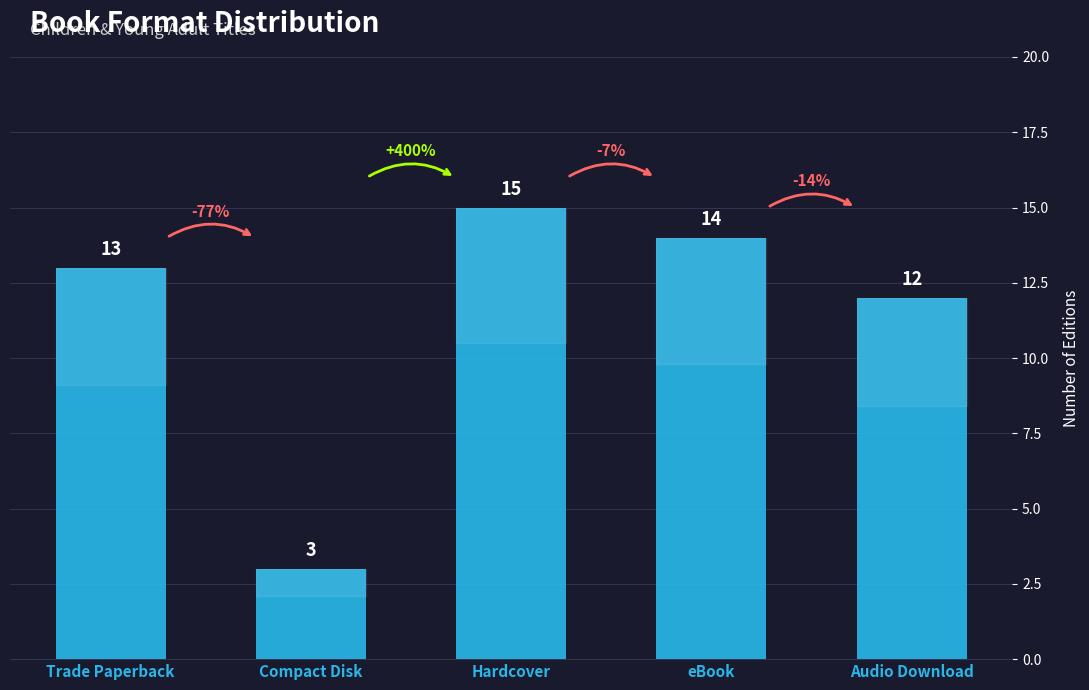

The chart shows a value of 24 at Hardcover. True or false?

False